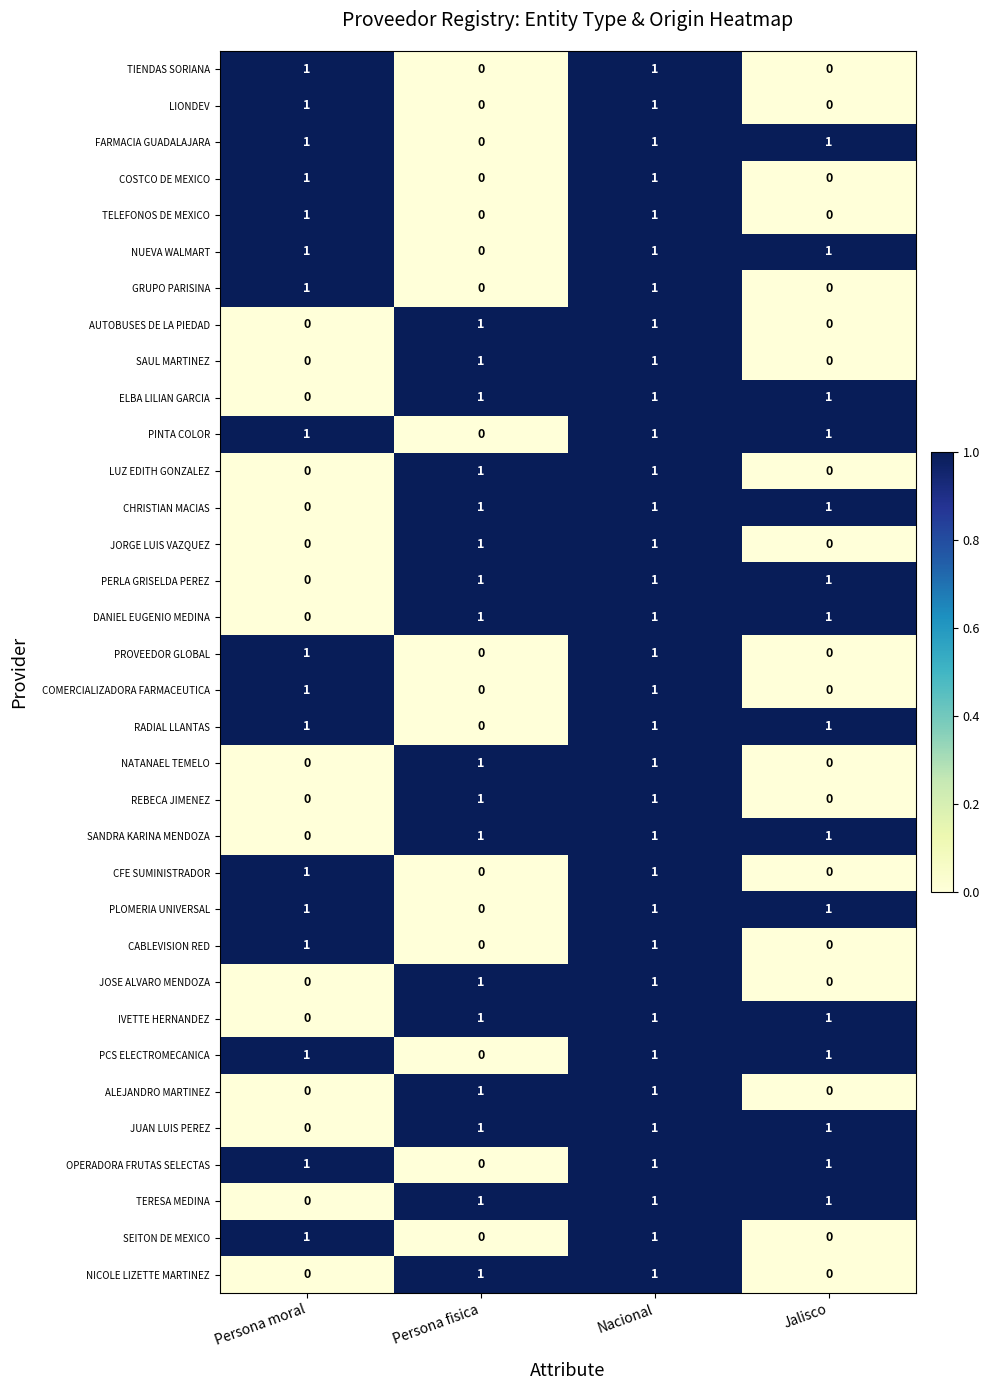

At which category is the sum across all series the highest?

Nacional